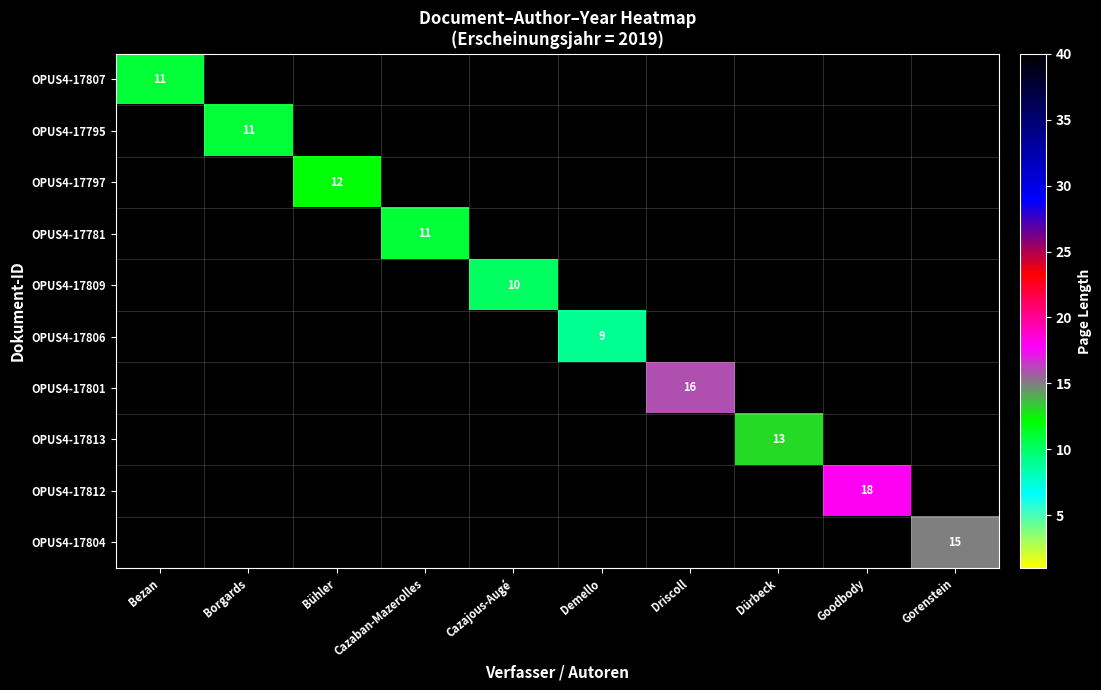

The value of OPUS4-17813 at Cazajous-Augé is -6. True or false?

False